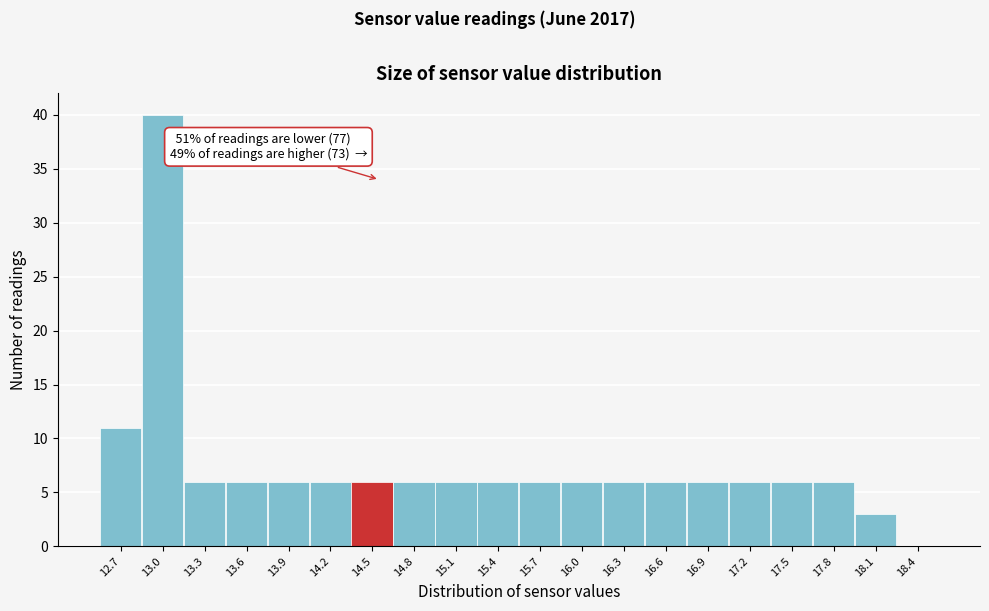

Over which range of the x-axis is the bar tallest?

12.8 to 13.1